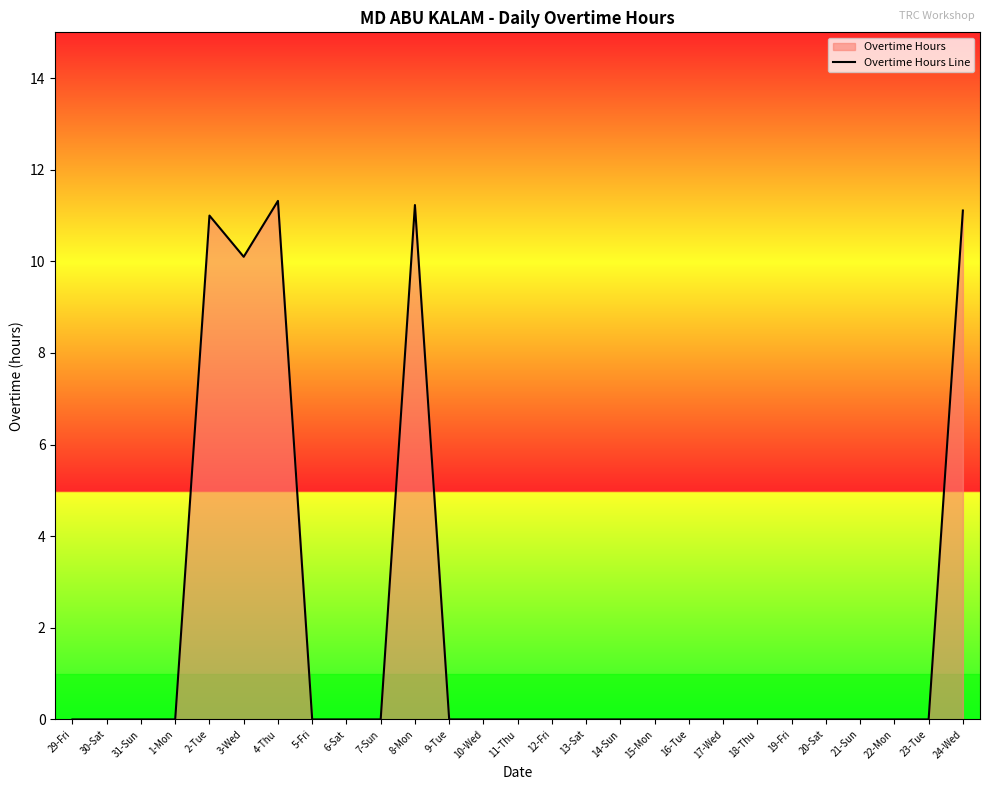

The value at 30-Sat is -6.8. True or false?

False